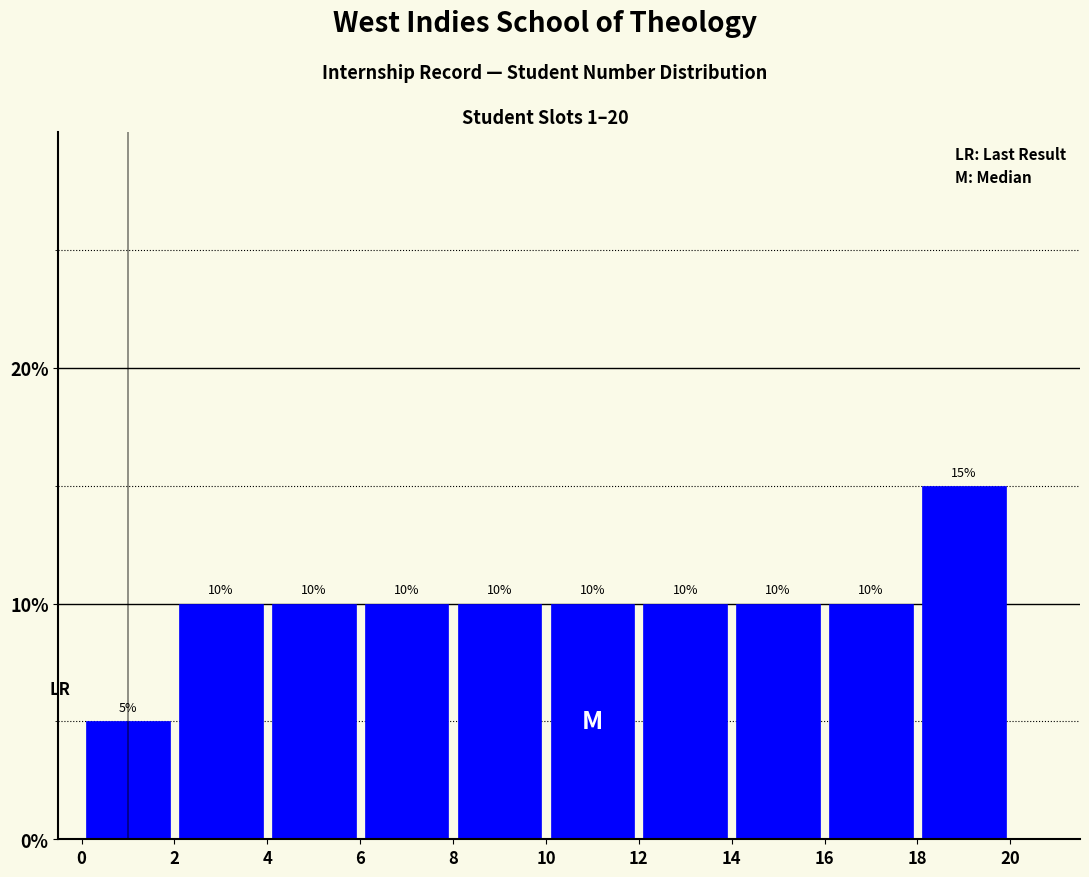

Which range on the x-axis has the tallest bar?

18 to 20